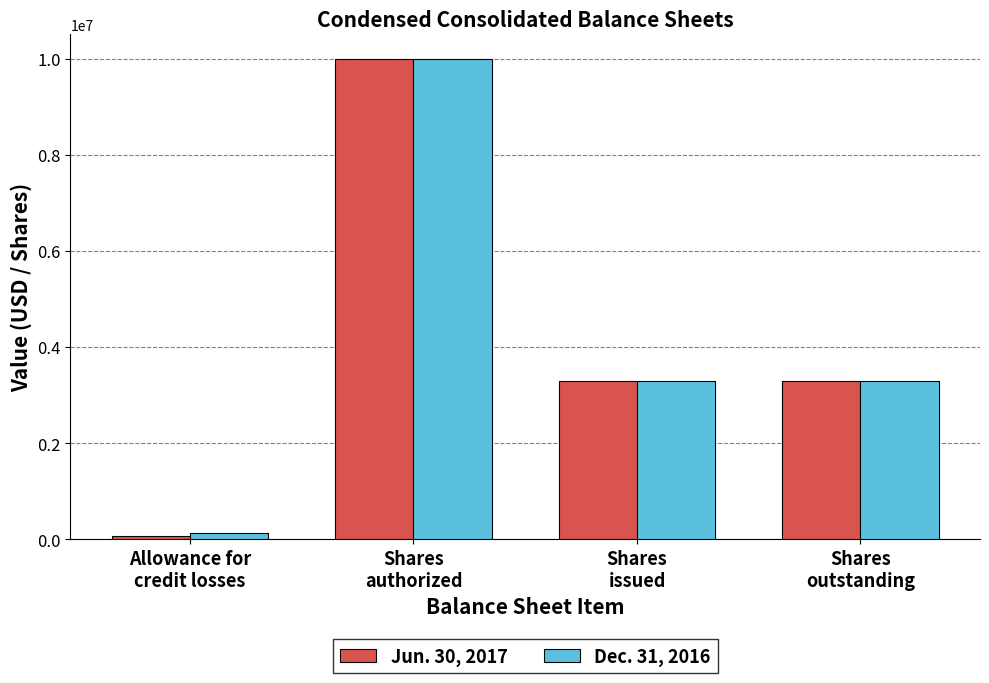

What is the difference between the Dec. 31, 2016 values at Shares
authorized and Shares
outstanding?

6700000